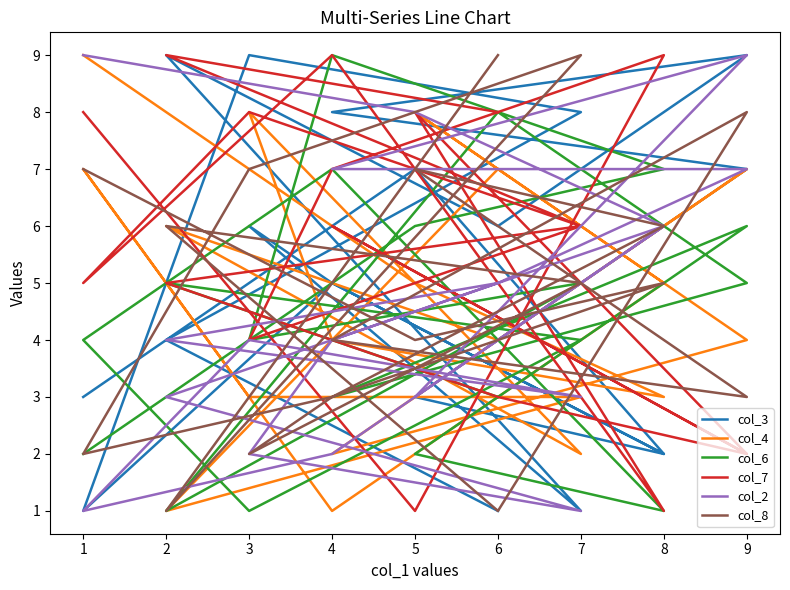

What is the greatest value displayed?

9